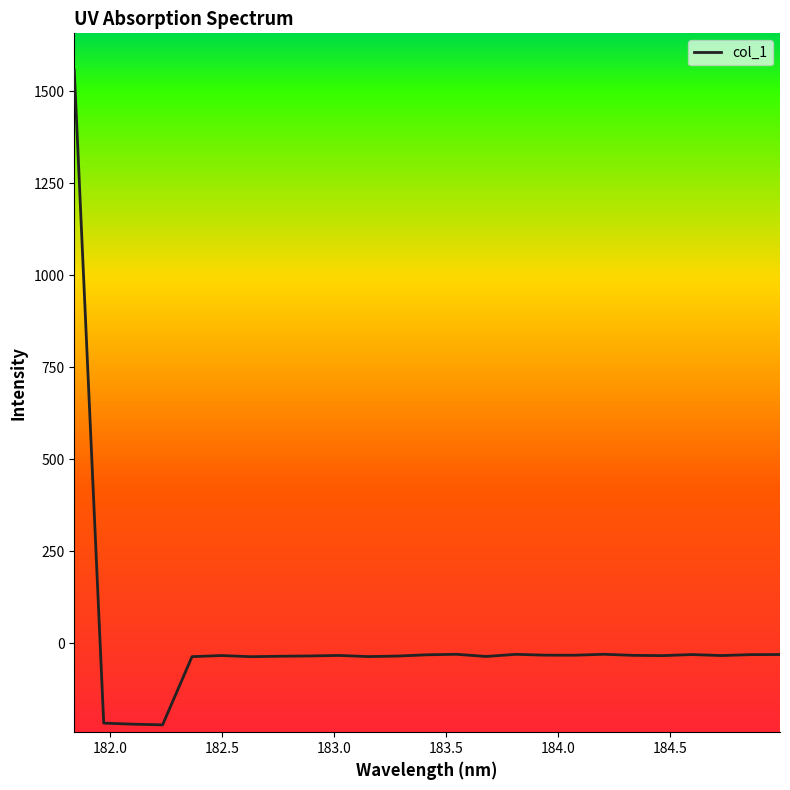

What is the smallest value displayed?

-221.2